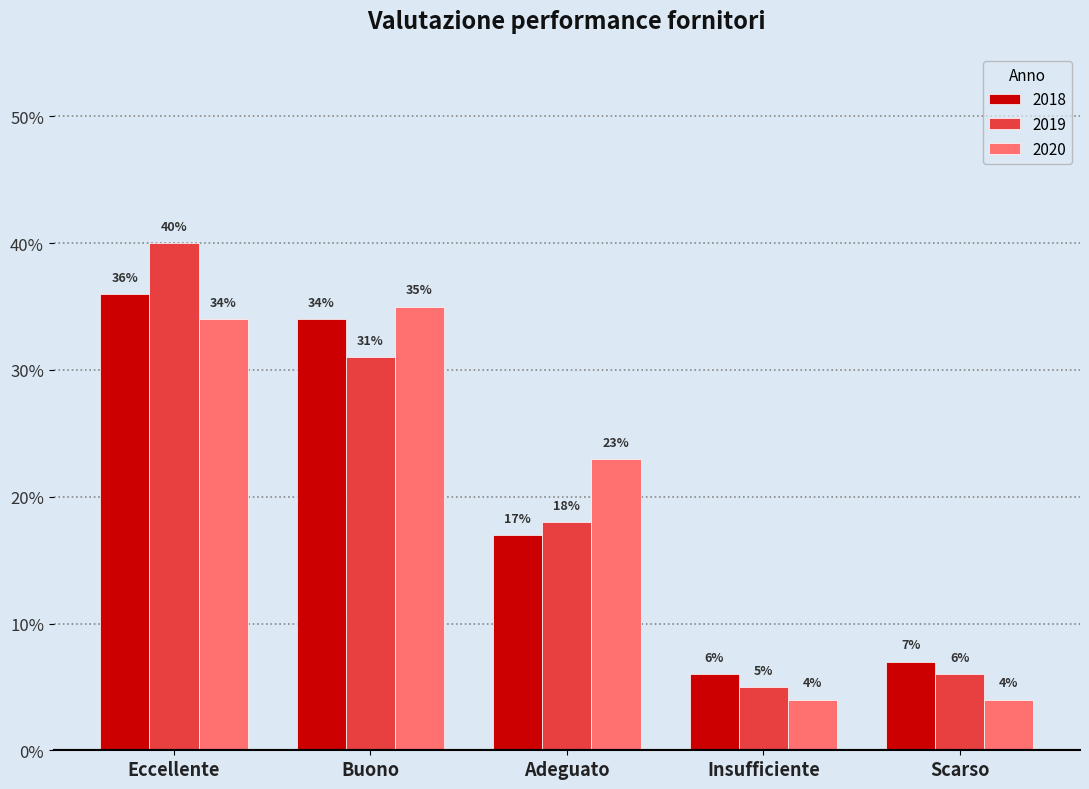

What is the difference between the maximum and minimum values in the 2019 series?

0.4